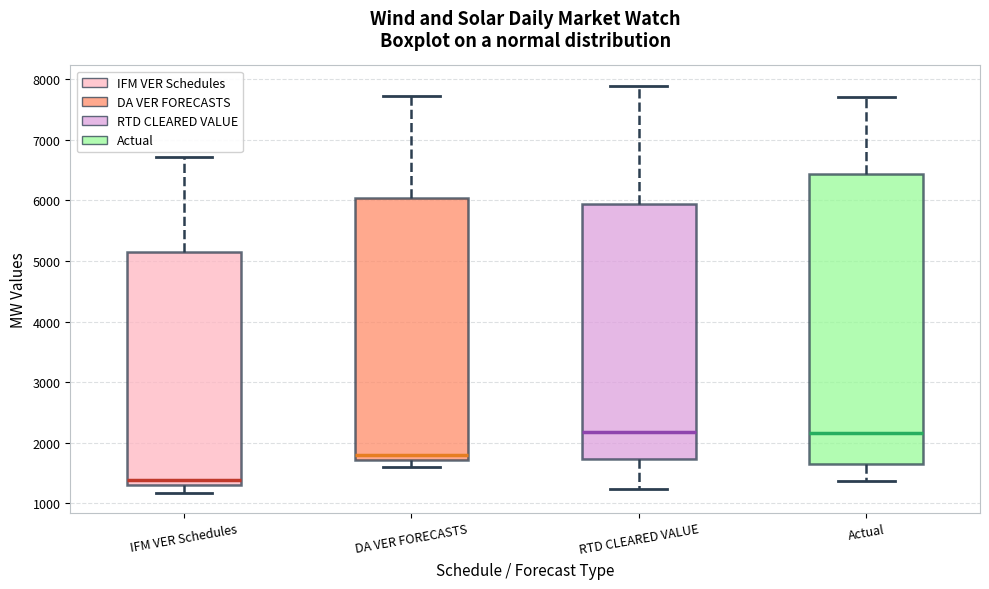

Where does the lower whisker of the box for DA VER FORECASTS end on the y-axis? The values are not printed on the chart, so give them approximately, as read against the axis.

1600